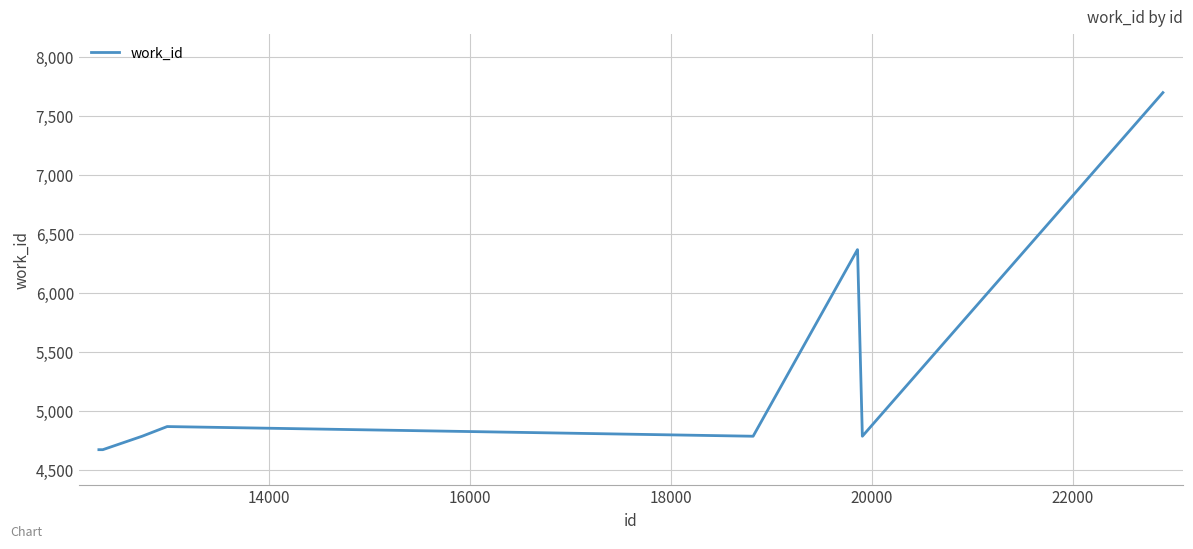

What is the maximum value shown in the chart?

7697